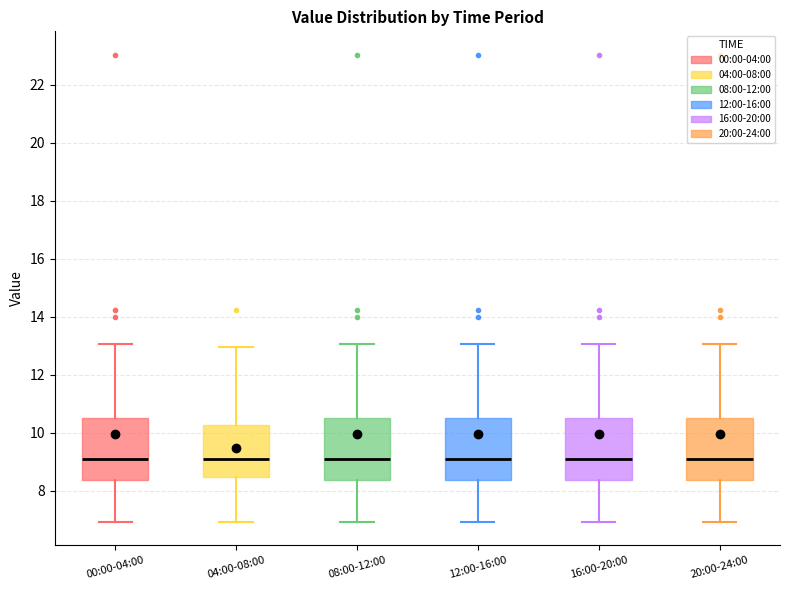

Where is the upper edge of the box for 16:00-20:00 on the y-axis? The values are not printed on the chart, so give them approximately, as read against the axis.

10.4